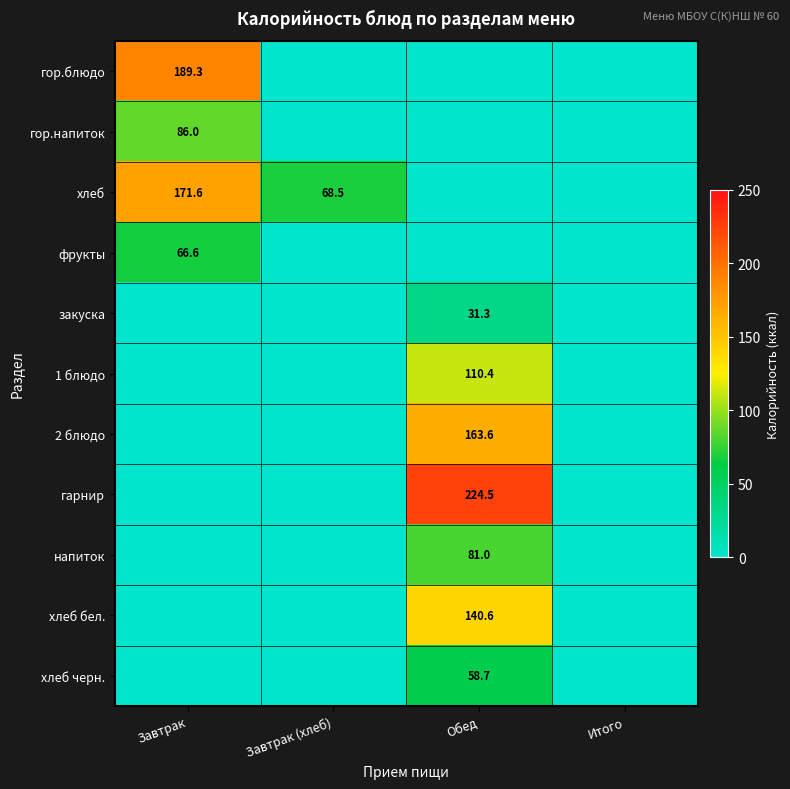

The хлеб series shows 96.7 at Завтрак (хлеб). True or false?

False